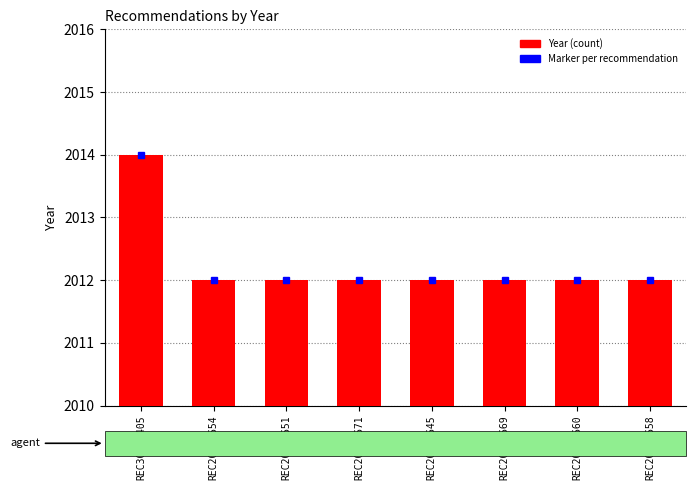

How many values are between 2012 and 2013?

7